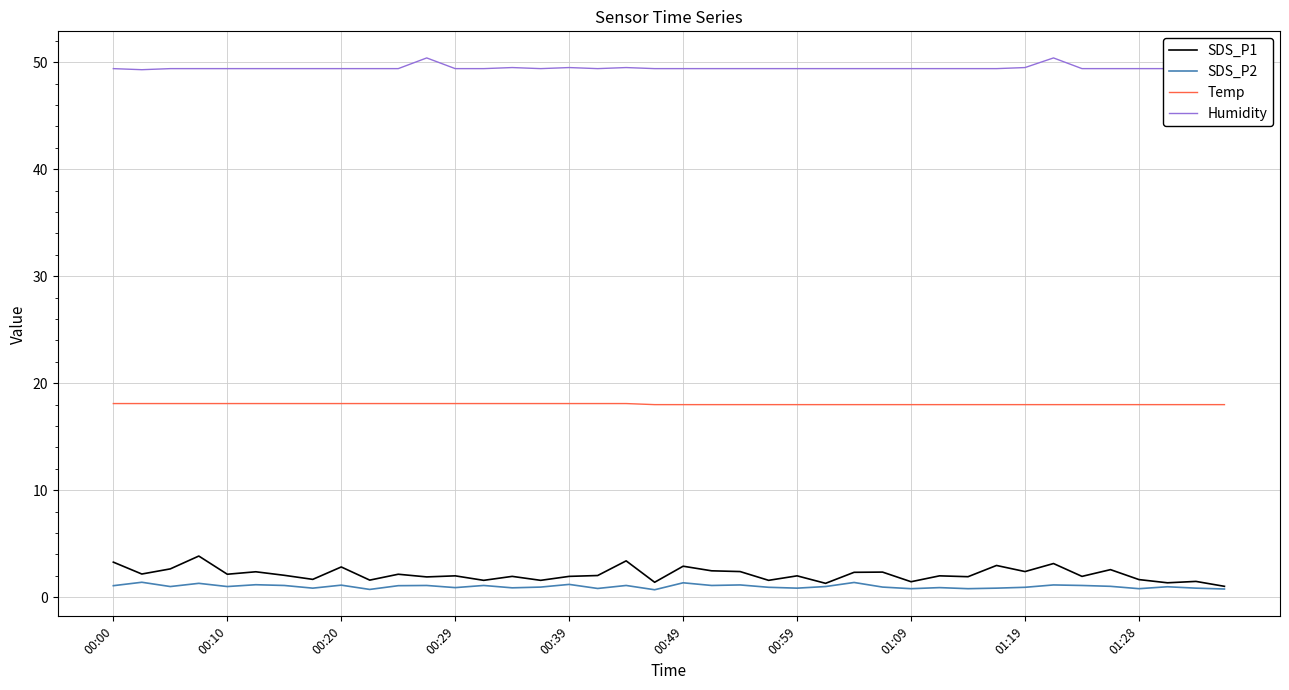

Is this an area chart (filled region under the line)?

No